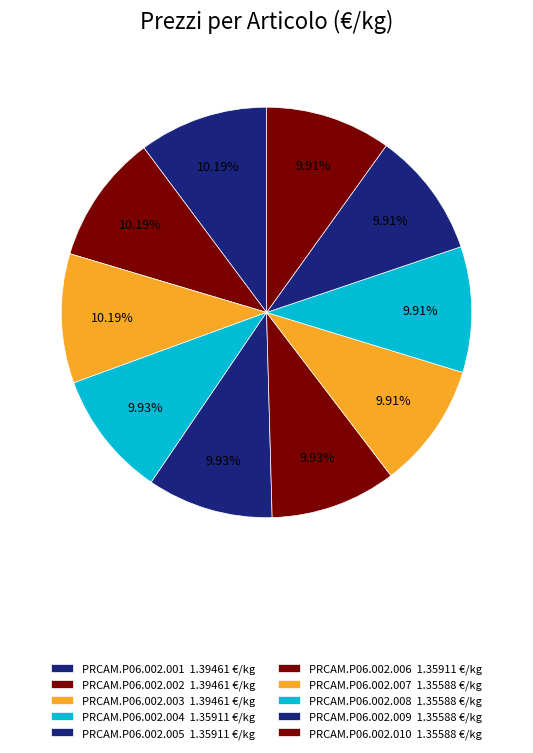

Do PRCAM.P06.002.007 and PRCAM.P06.002.004 together represent more than half of the pie?

No